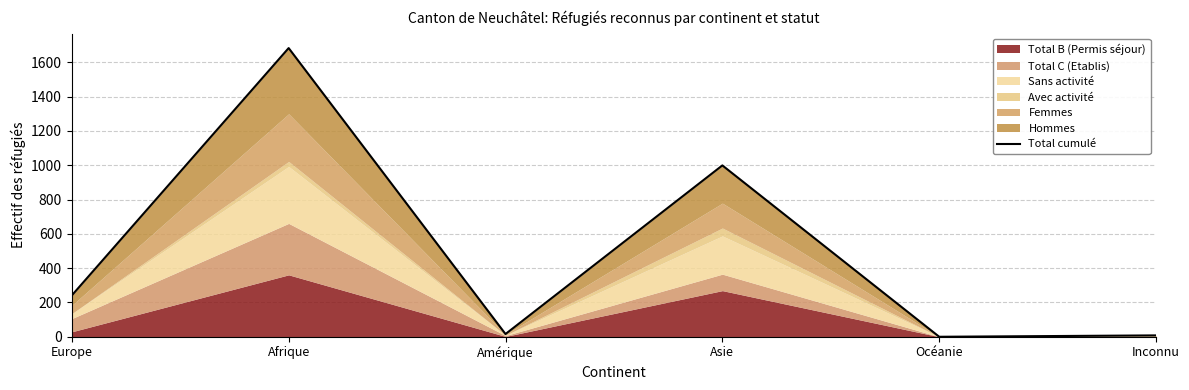

At which label does the data first exceed 241?

Afrique